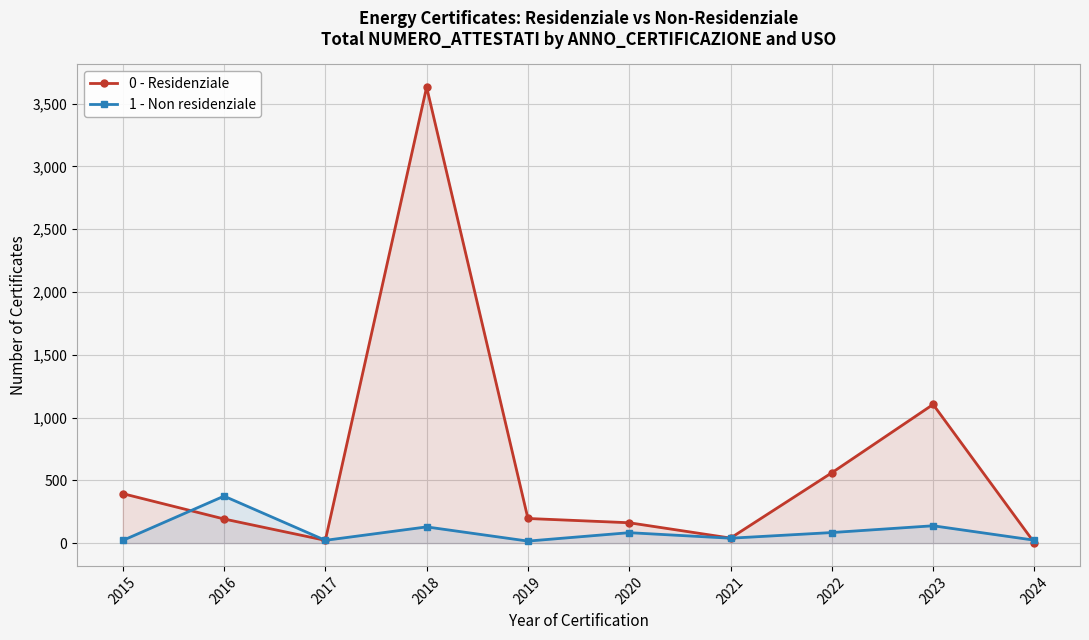

What is the spread (max minus min) of values at 2015?

373